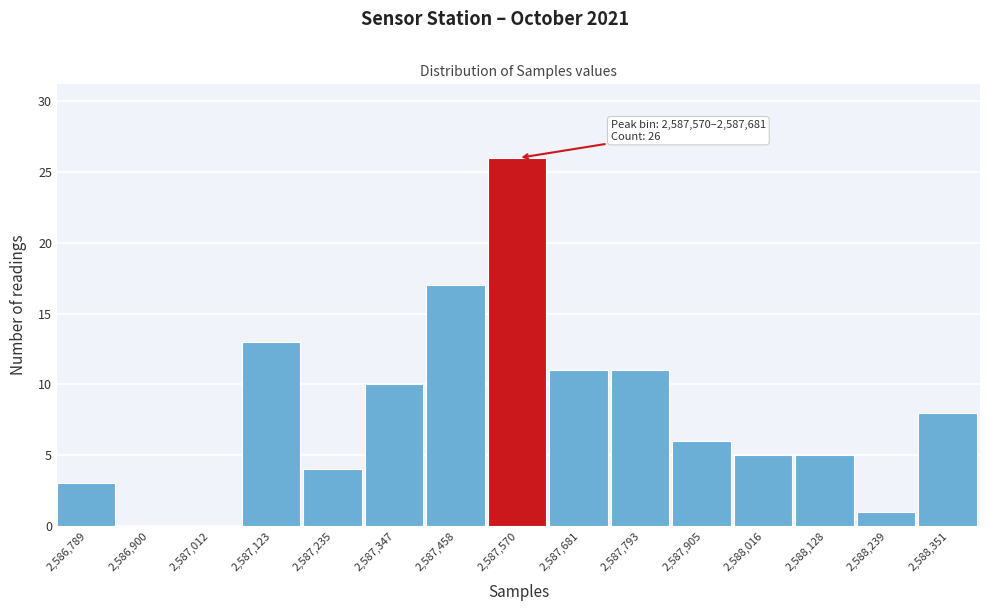

Reading left to right, transcribe all the data shown in this chart.

2,586,789=3	2,586,900=0	2,587,012=0	2,587,123=13	2,587,235=4	2,587,347=10	2,587,458=17	2,587,570=26	2,587,681=11	2,587,793=11	2,587,905=6	2,588,016=5	2,588,128=5	2,588,239=1	2,588,351=8